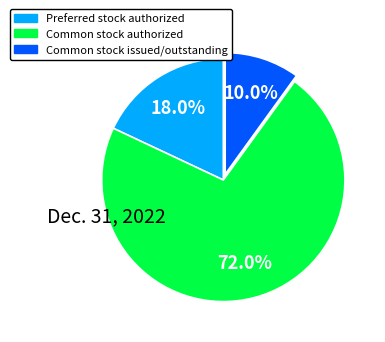

What percentage is the Common stock authorized slice, to the nearest percent?

72%